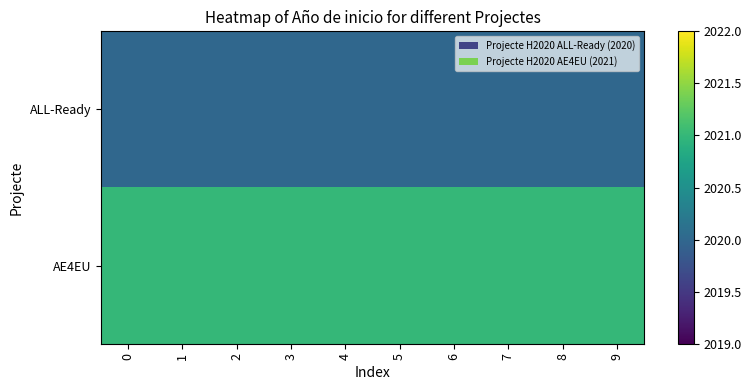

Rank the series by their average value, from highest to lowest.

AE4EU, ALL-Ready